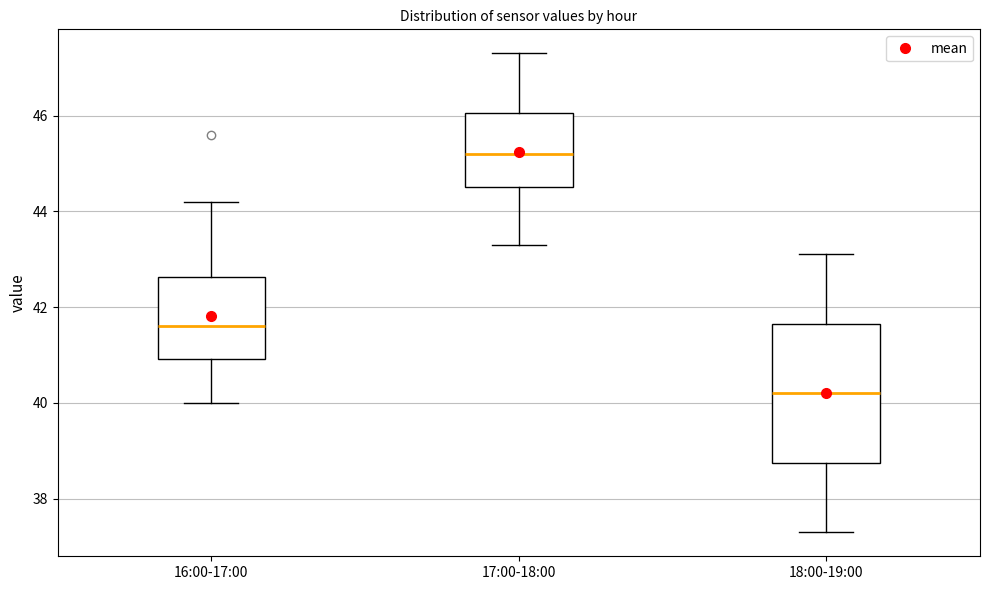

Where does the lower whisker of the box for 16:00-17:00 end on the y-axis? The values are not printed on the chart, so give them approximately, as read against the axis.

40.0